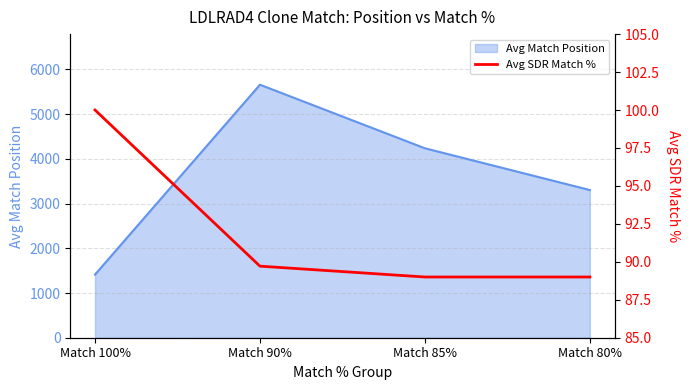

How many lines are shown in the chart?

1